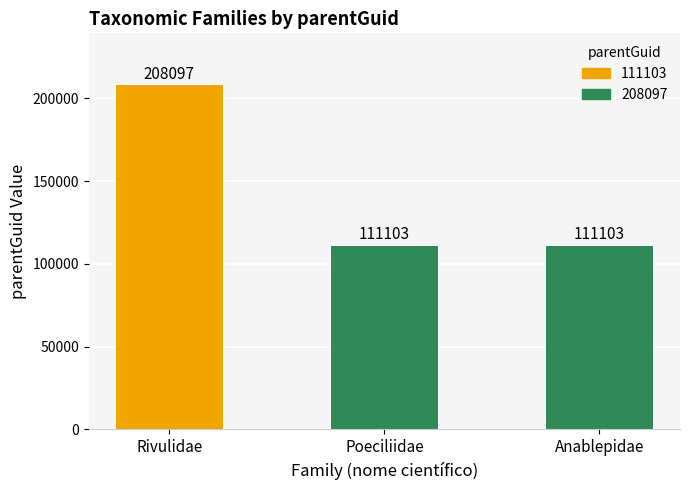

Count the number of values greater than 111103.

1